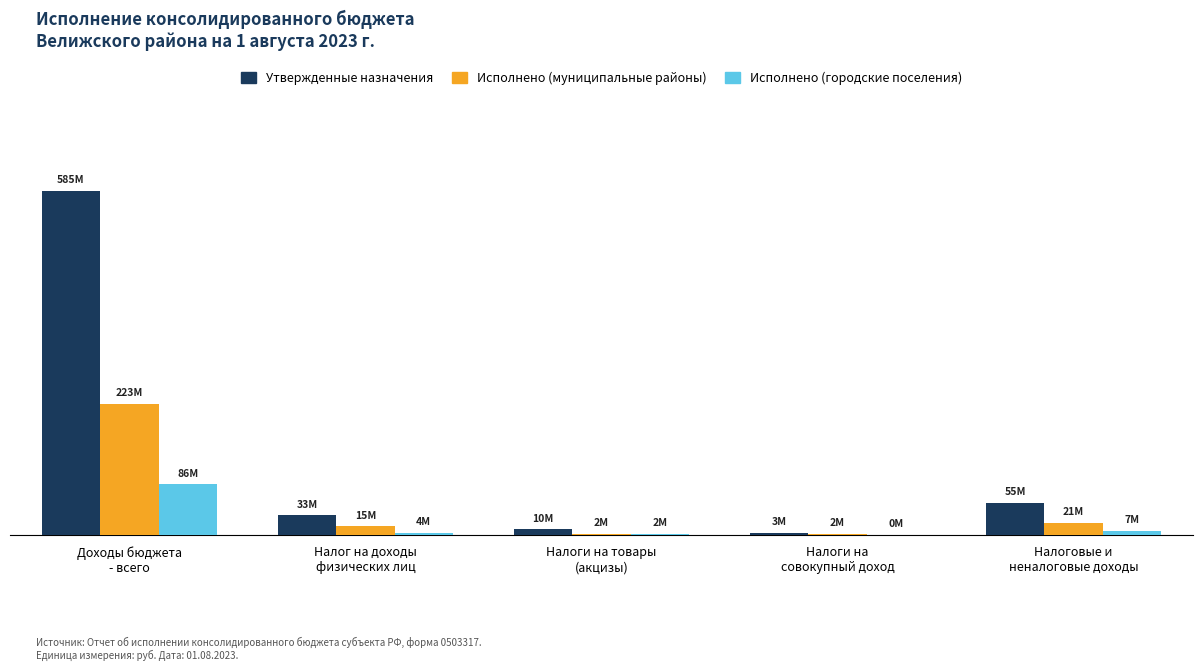

At which label does Утвержденные назначения reach its peak?

Доходы бюджета
- всего